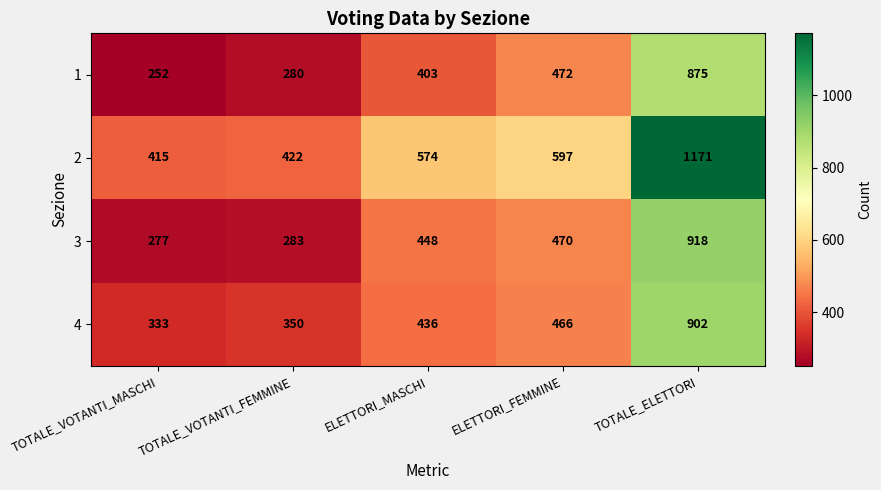

Is it true that 1 equals 535 at TOTALE_ELETTORI?

False